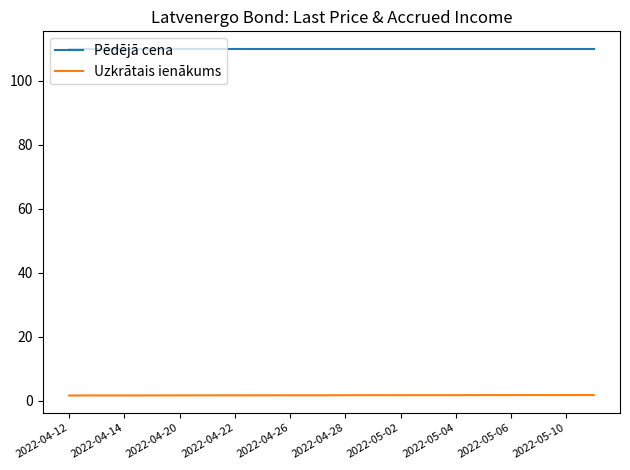

Which series has the largest total across all categories?

Pēdējā cena